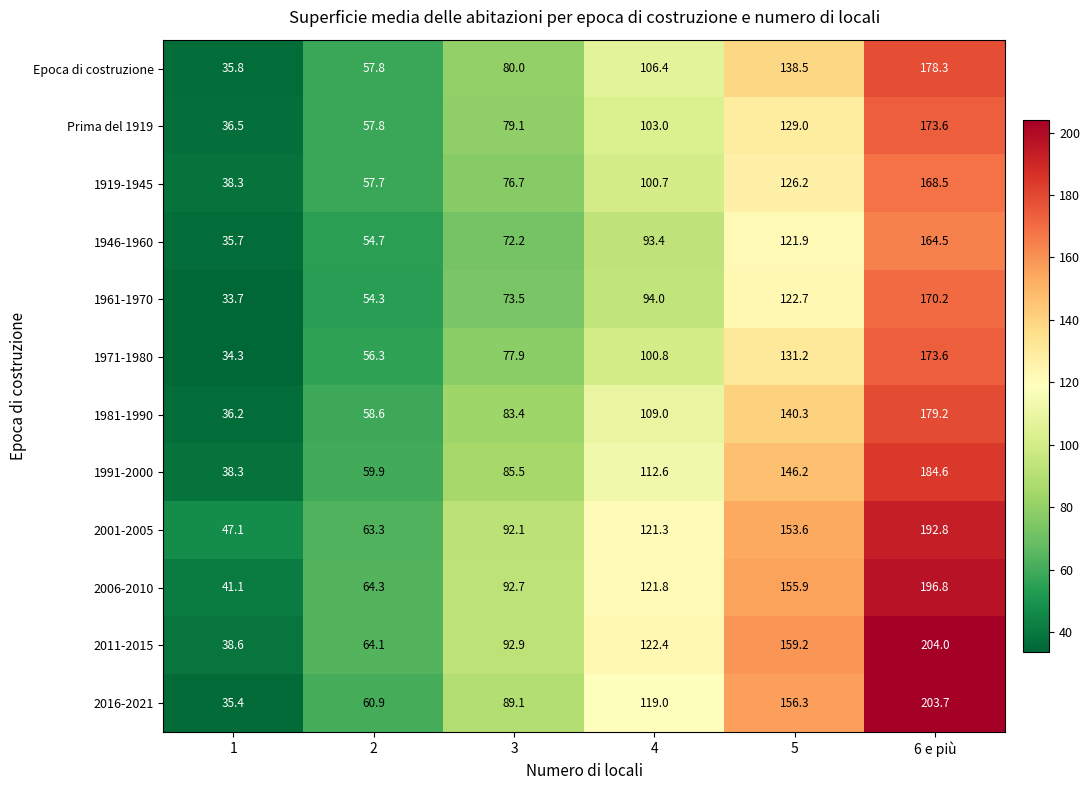

What is the approximate value of 2016-2021 at 5?

156.3